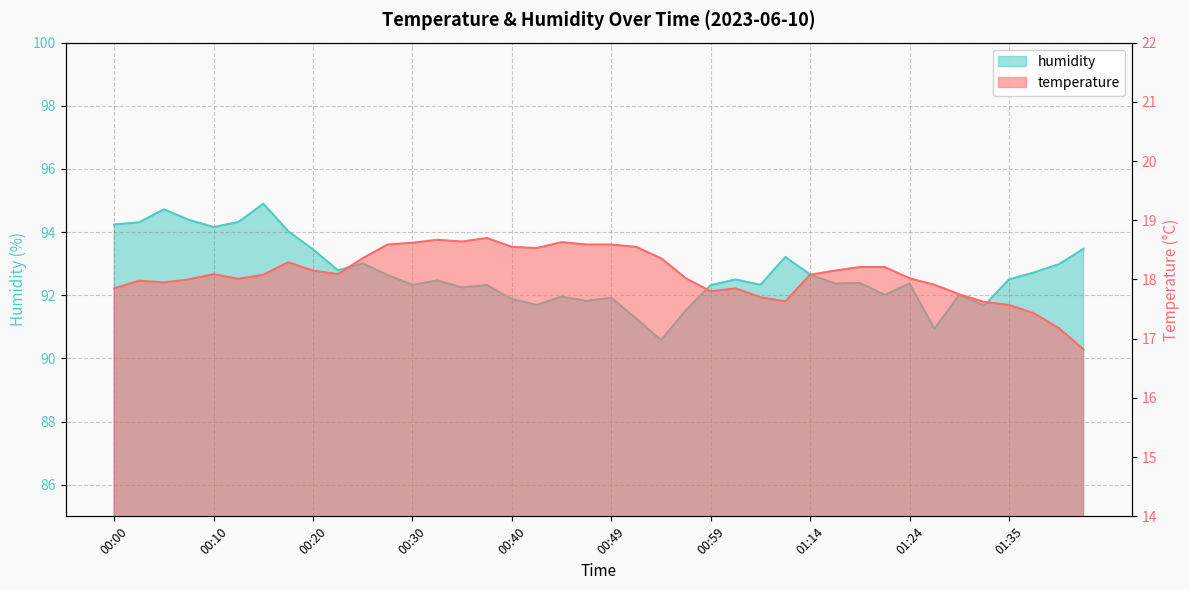

True or false: humidity has more than 0 interior local peaks.

True